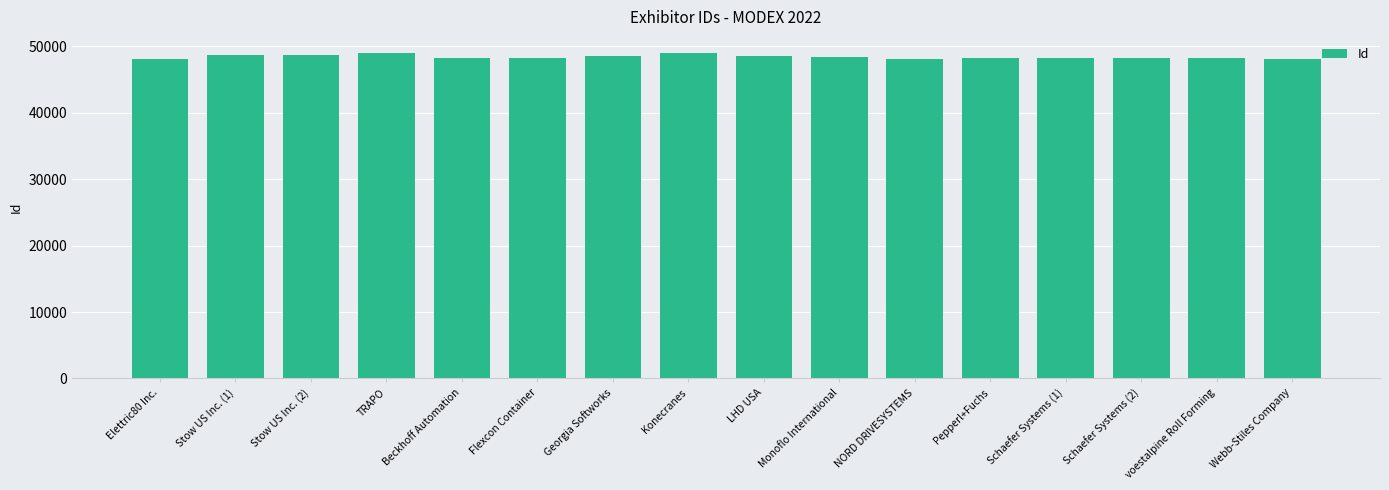

What is the change in value from Stow US Inc. (2) to Schaefer Systems (1)?

-511